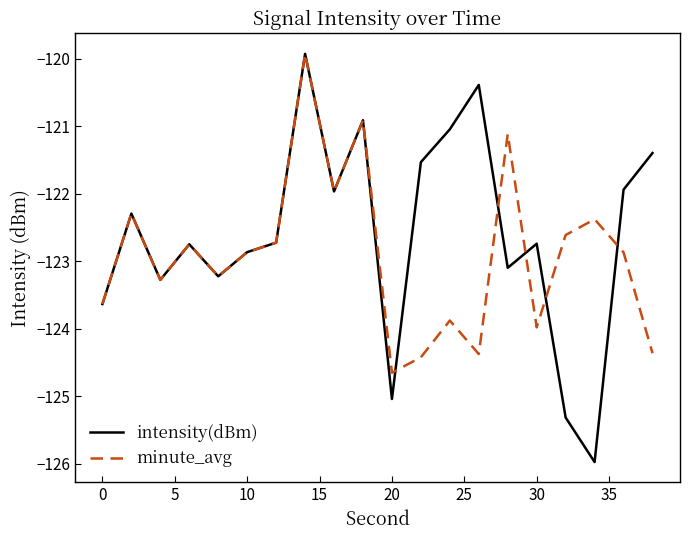

Which series has the largest range (max minus min)?

intensity(dBm)